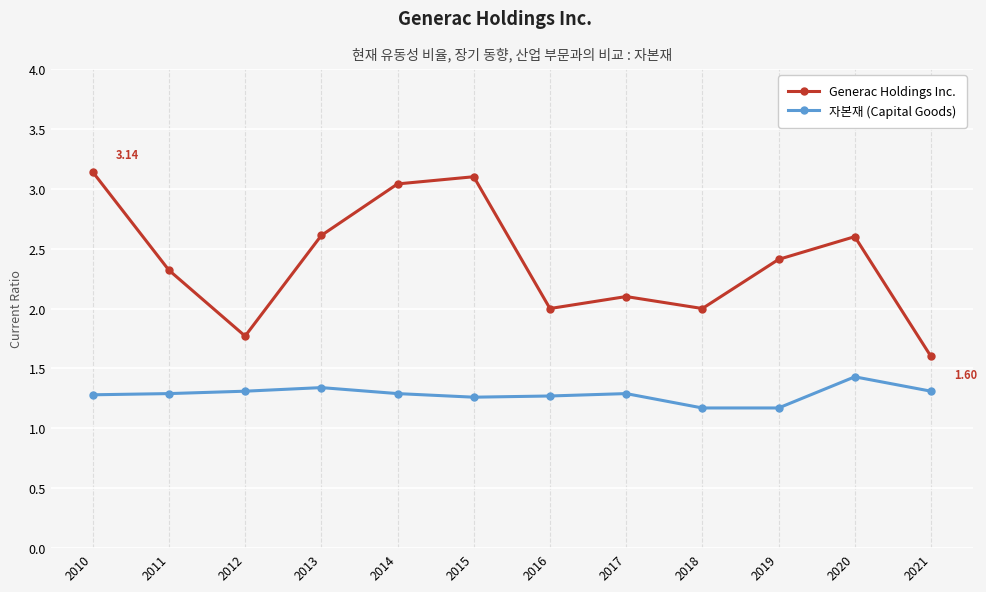

List the series in order of their peak value, highest first.

Generac Holdings Inc., 자본재 (Capital Goods)